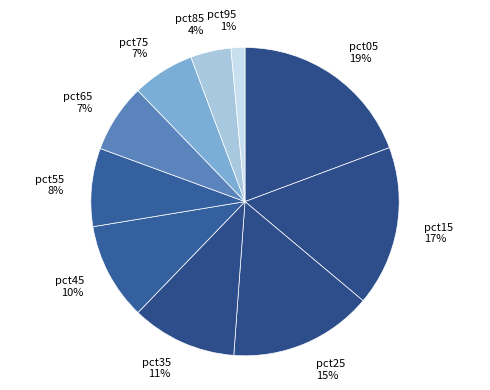

Which has a higher value, pct95 1% or pct05 19%?

pct05 19%